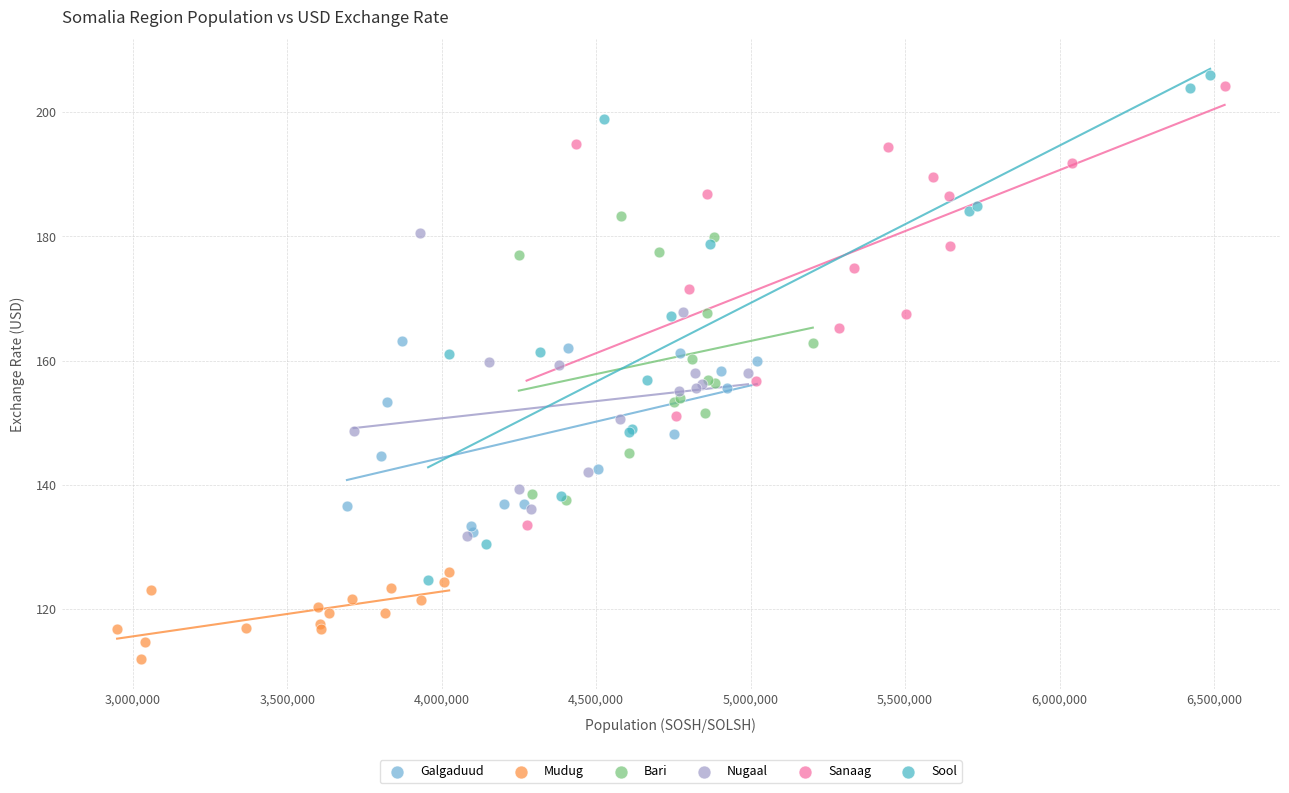

Which series contains the highest Y value?

Sool